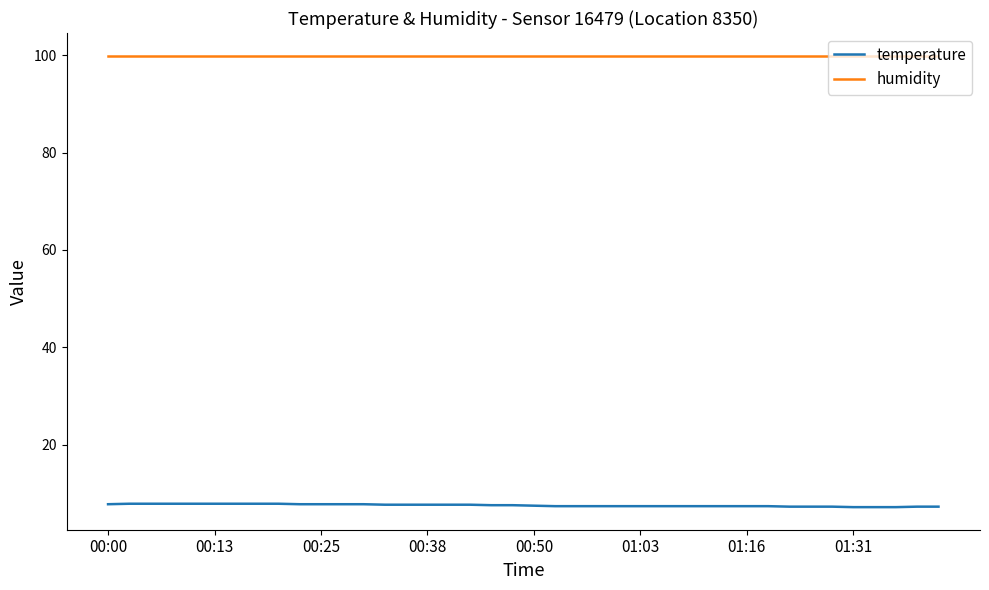

How many lines are shown in the chart?

2